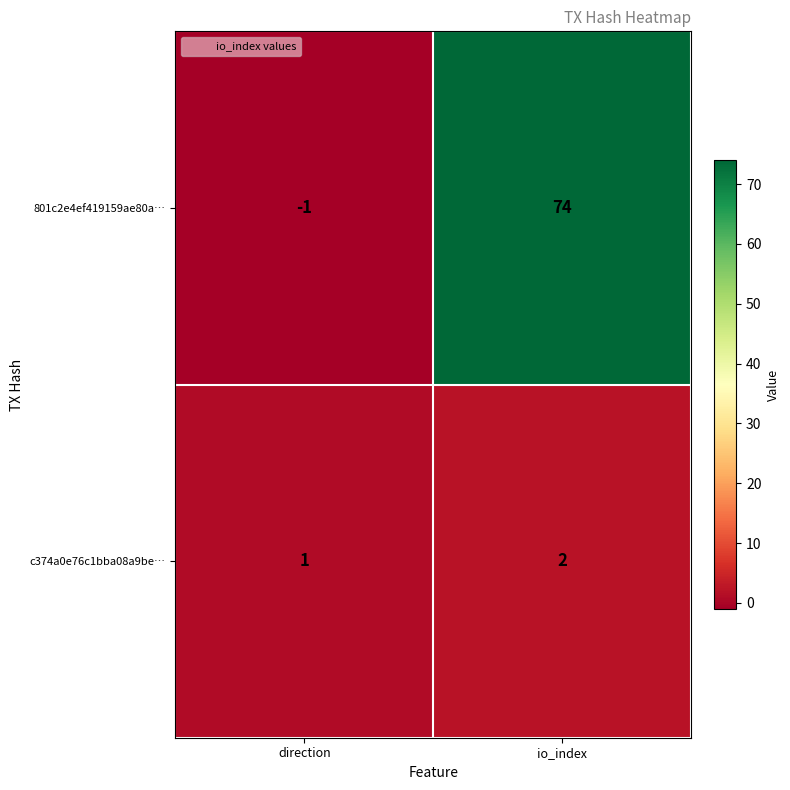

Rank the series by their maximum value, from highest to lowest.

801c2e4ef419159ae80a…, c374a0e76c1bba08a9be…